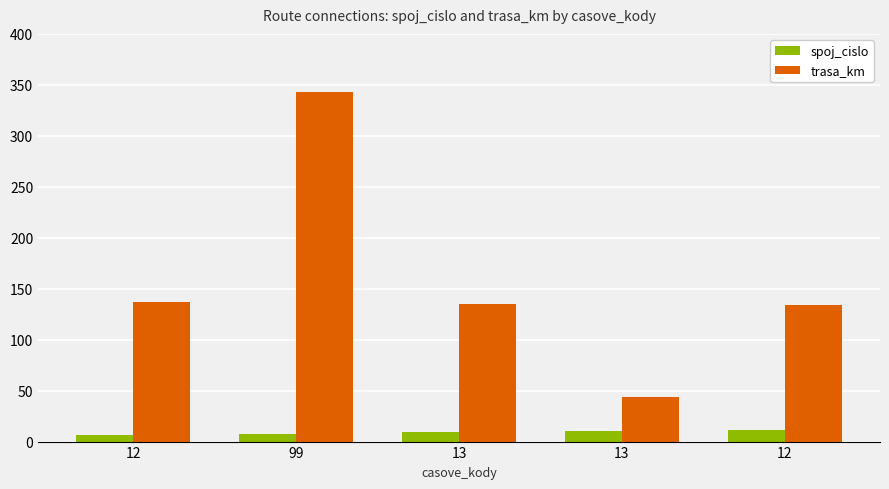

How many data points does each series have?

5